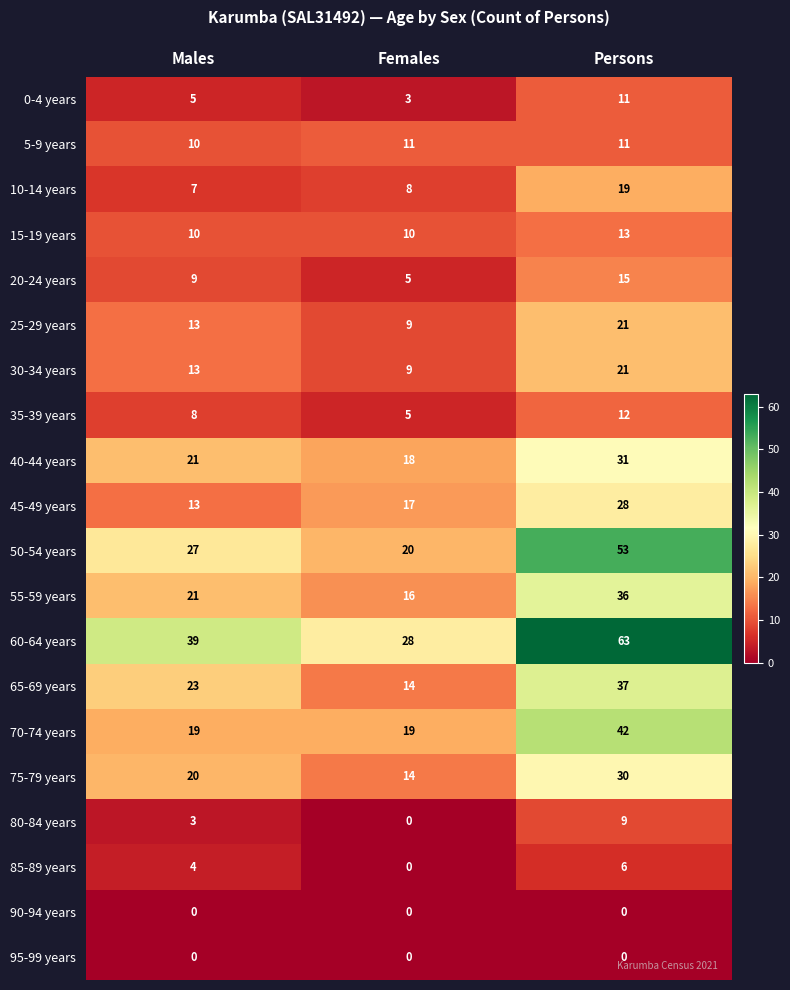

Between Females and Persons, which series saw the biggest shift?

60-64 years